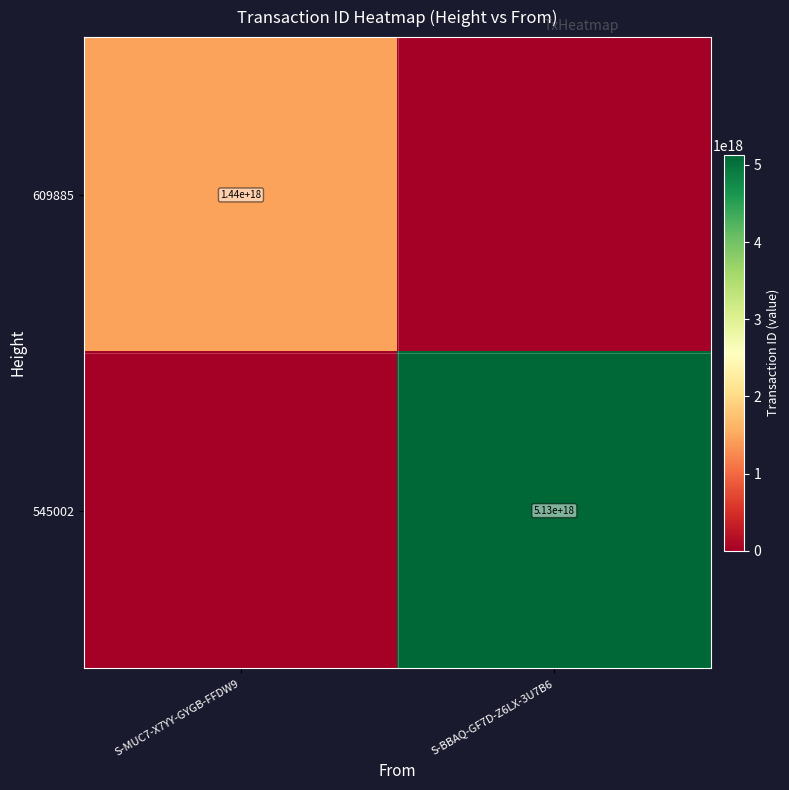

The 545002 series shows 1974186628836657152 at S-BBAQ-GF7D-Z6LX-3U7B6. True or false?

False